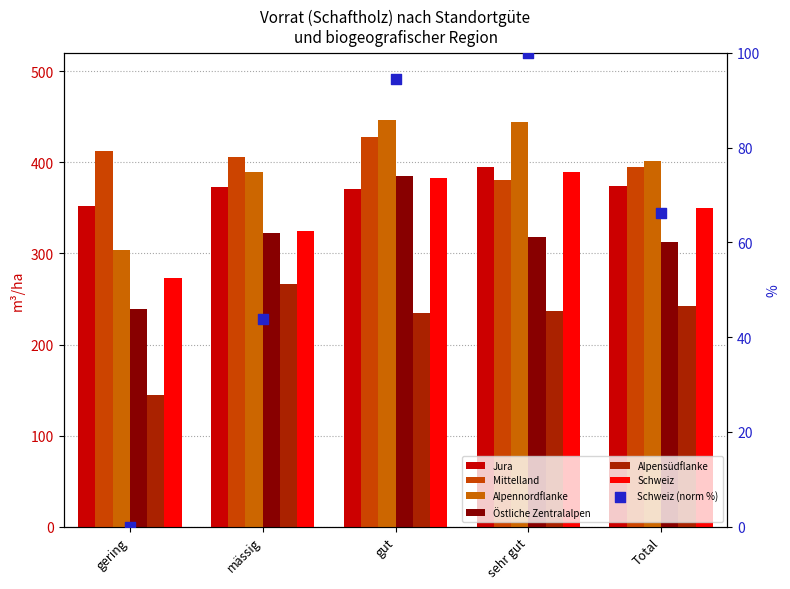

At which category is the sum across all series the highest?

gut